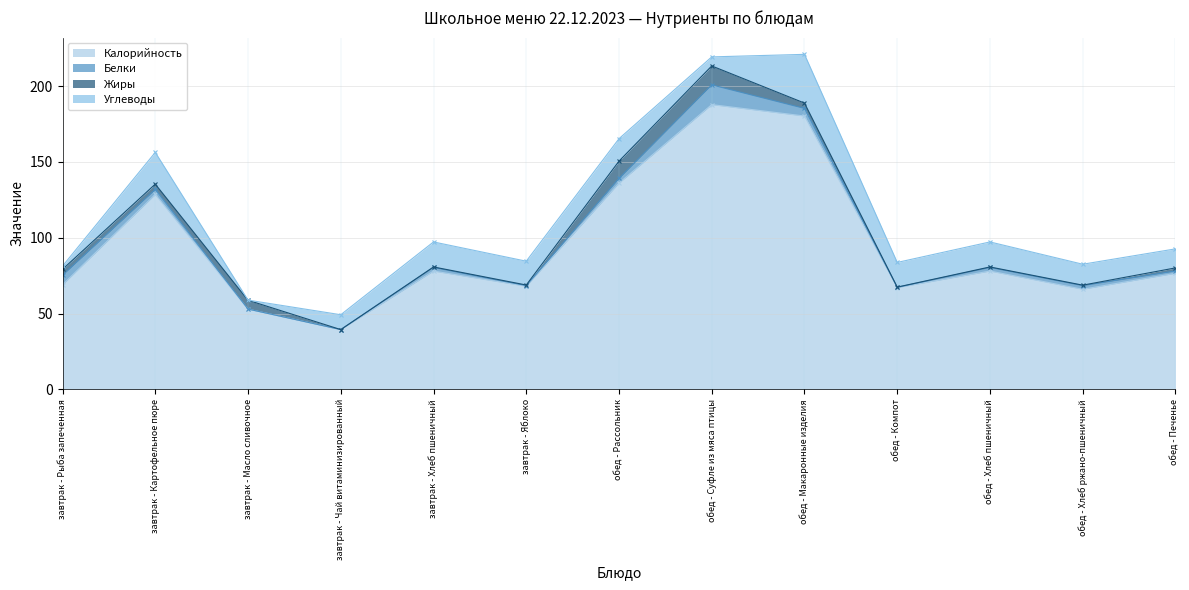

What position from the right is обед - Рассольник?

7